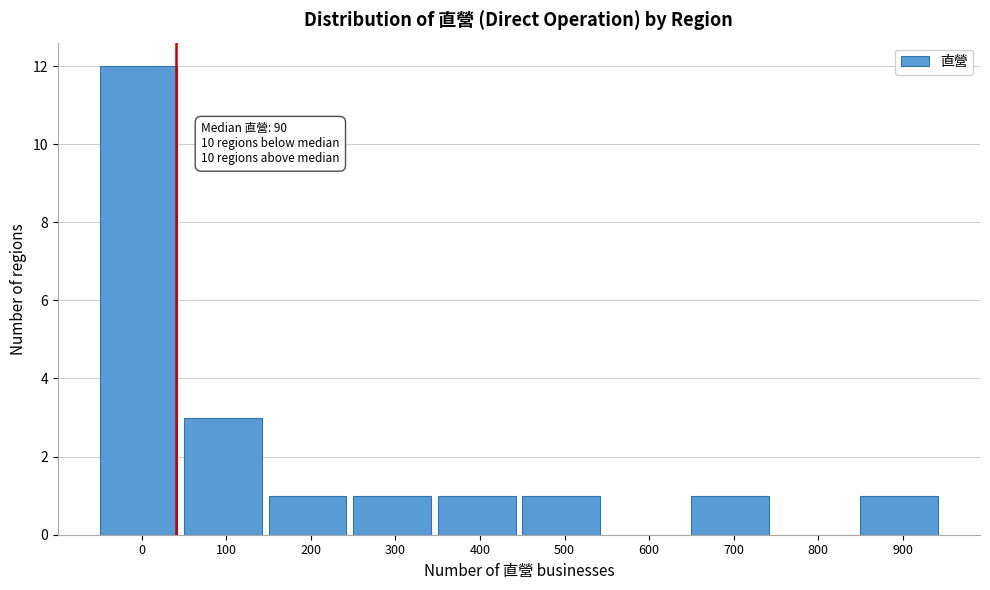

Reading left to right, extract all data points from this chart.

0=12	100=3	200=1	300=1	400=1	500=1	600=0	700=1	800=0	900=1